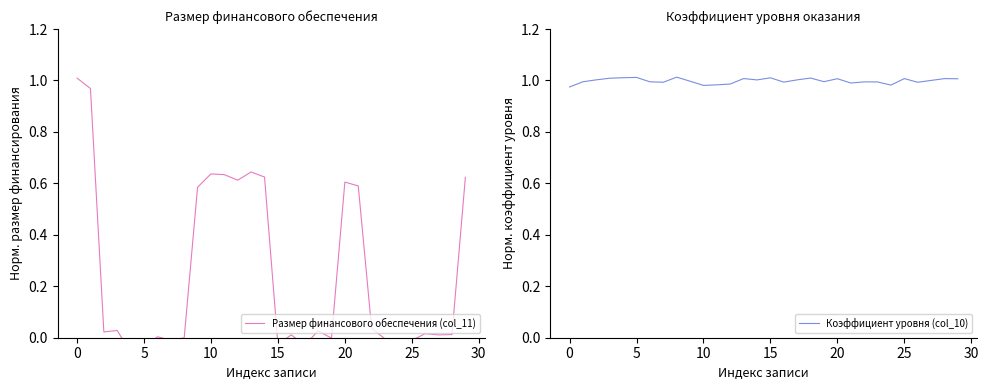

Which series has the widest spread of values?

Размер финансового обеспечения (col_11)